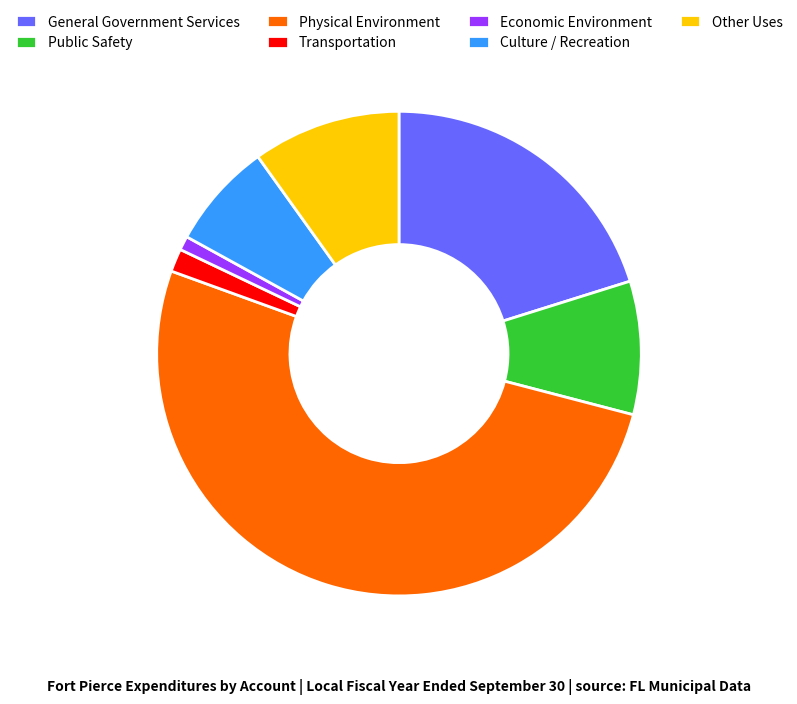

The Culture / Recreation slice represents 7% of the pie. True or false?

True